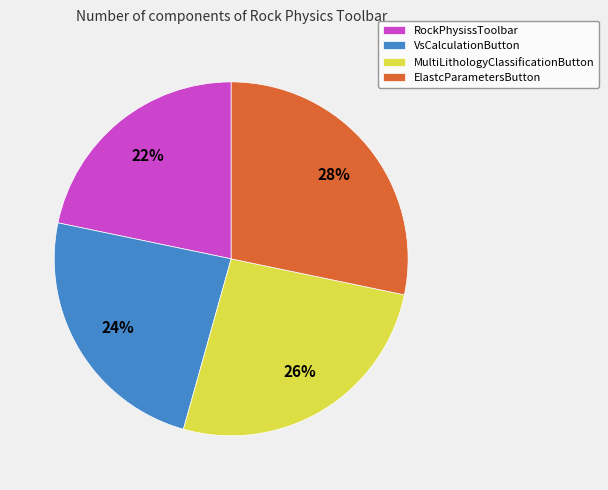

What percentage is the ElastcParametersButton slice, to the nearest percent?

28%